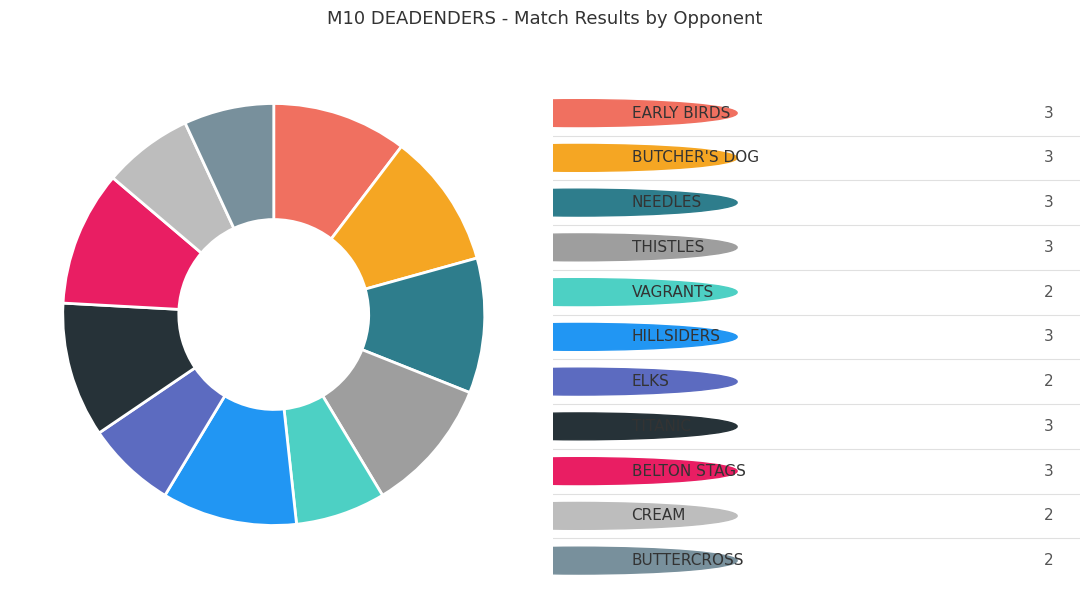

Is there any slice that represents more than half of the pie?

No